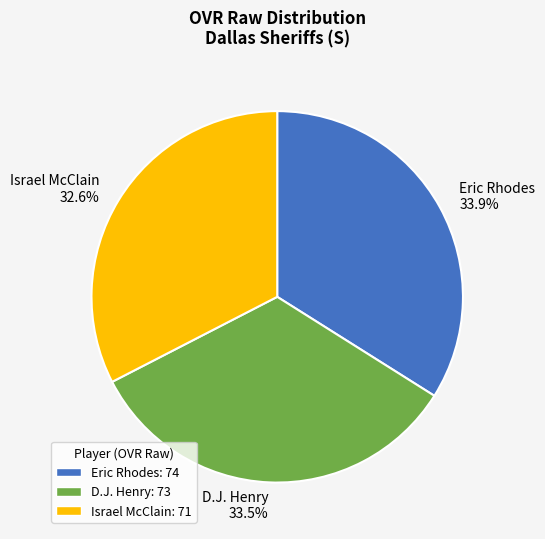

How many slices are in this pie chart?

3